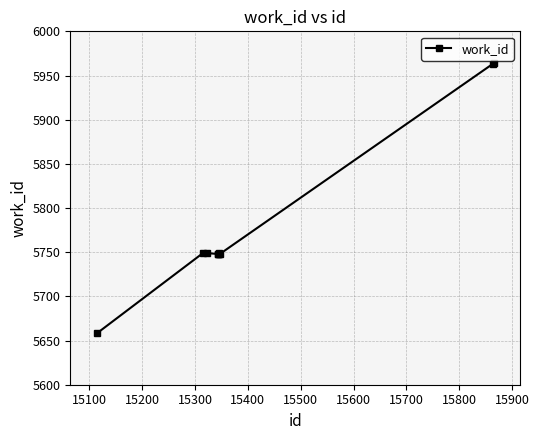

What is the value of the 10th point from the left?

5964